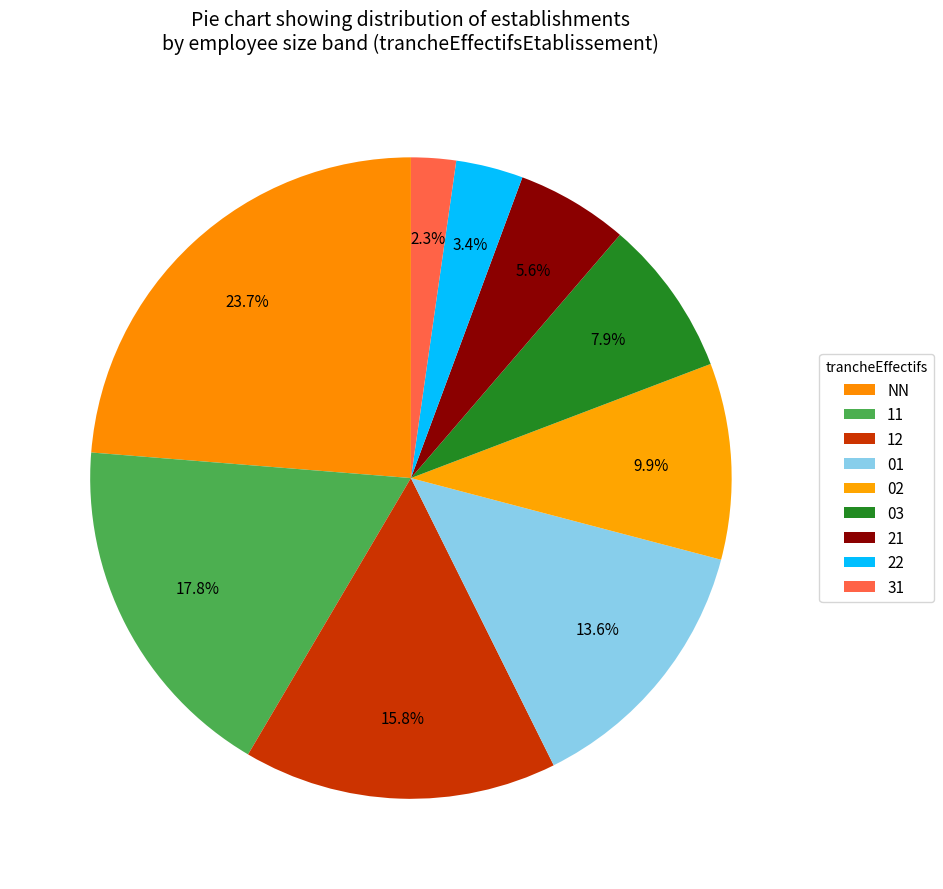

How many slices are in this pie chart?

9